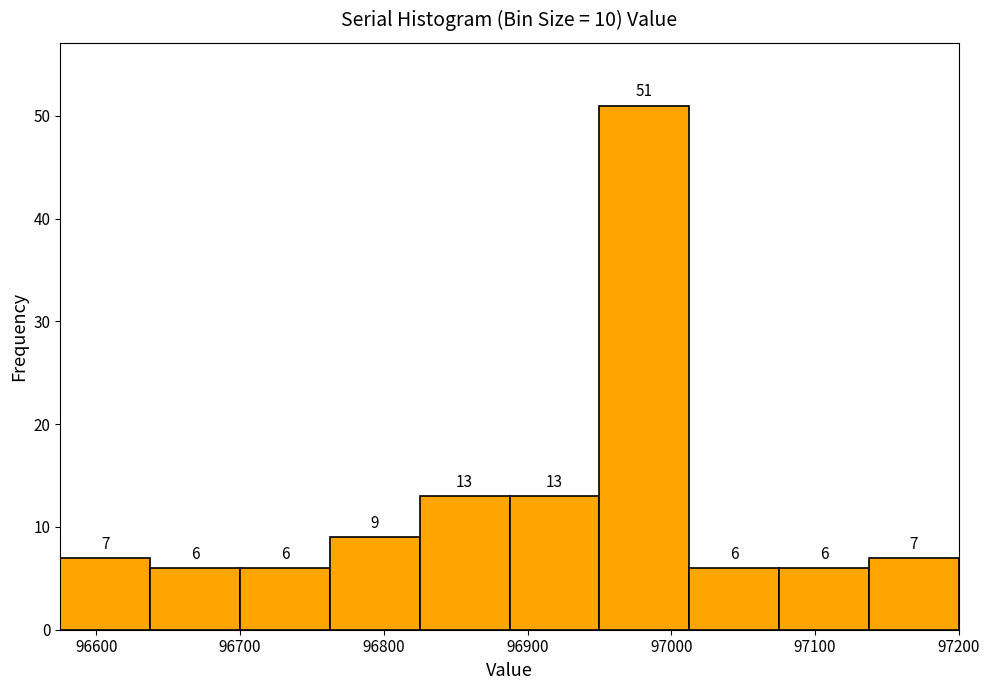

What is the height of the bar covering 96580 to 96640 on the x-axis? The bar edges are not printed on the chart, so give them approximately, as read against the axis.

7